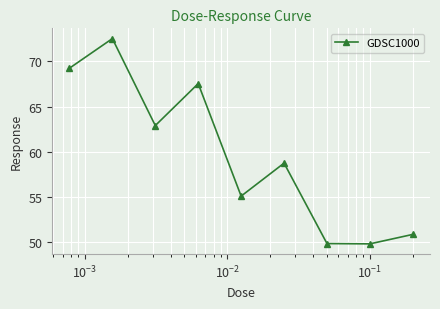

What is the difference between the maximum and minimum values?

22.7